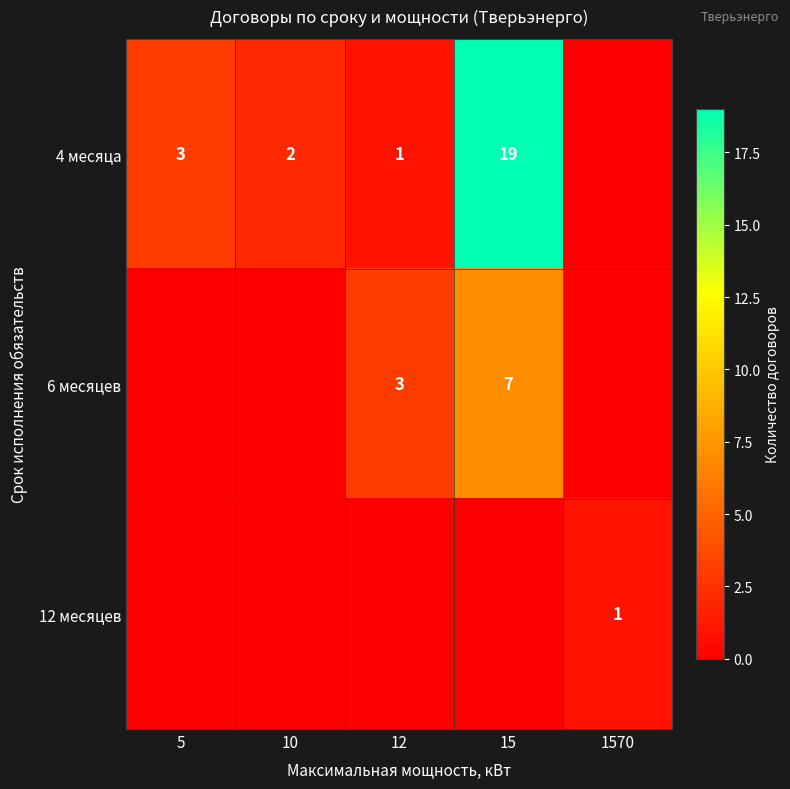

The value of 4 месяца at 10 is 2. True or false?

True